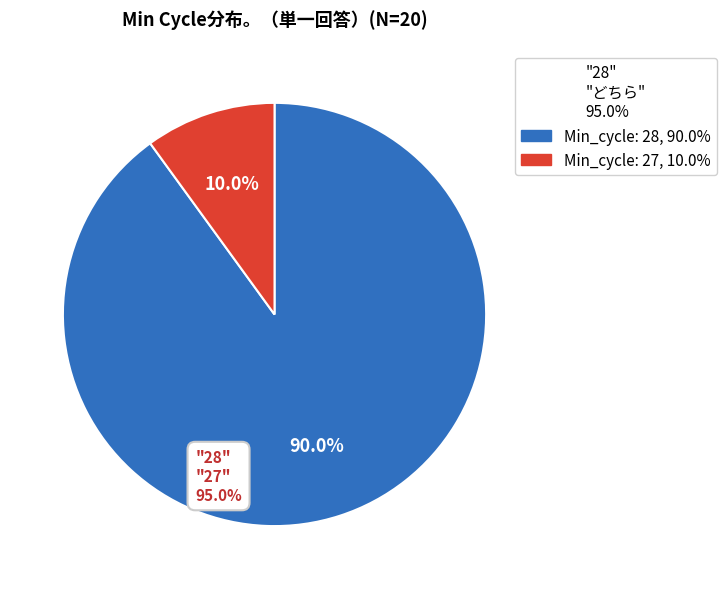

Is there a majority slice in this chart?

Yes